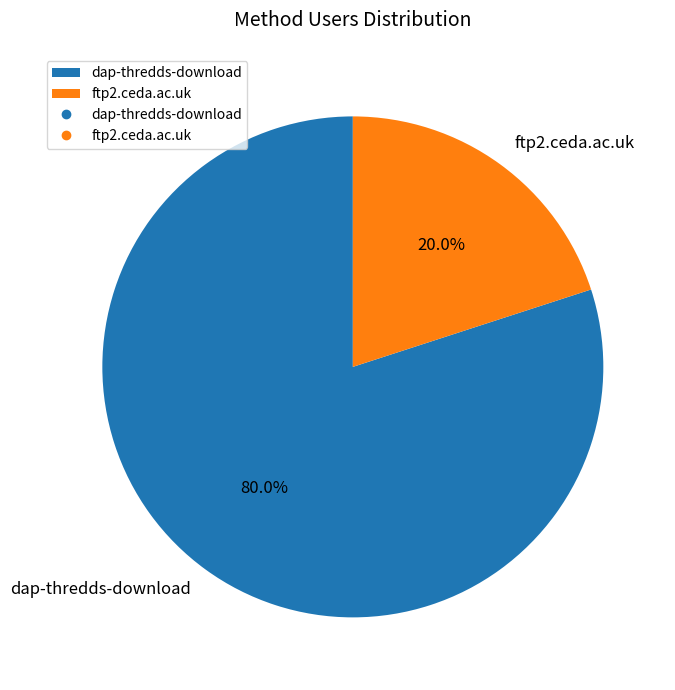

Is the sum of dap-thredds-download and ftp2.ceda.ac.uk greater than half?

Yes